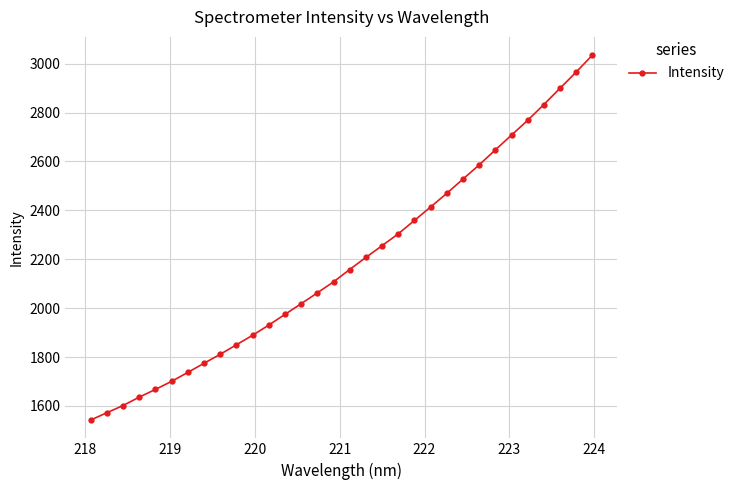

Count the number of data series in this chart.

1